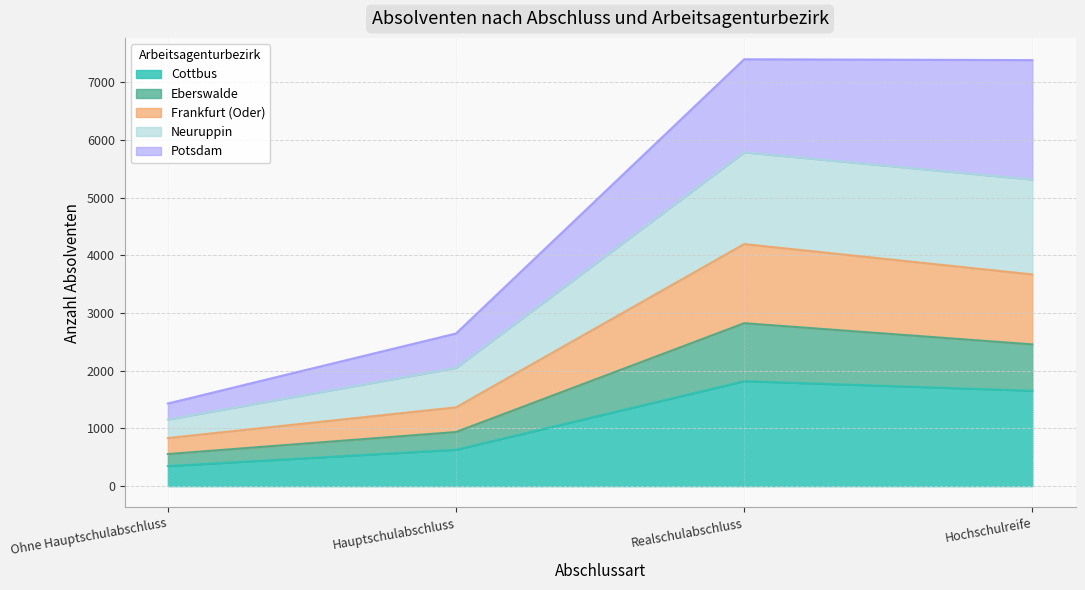

What is the value of the Frankfurt (Oder) point at the 2nd from the left?

1365